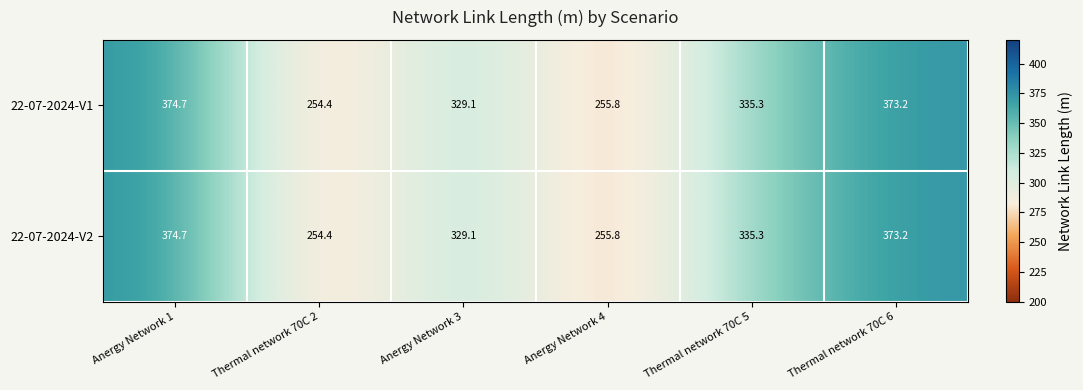

What is the sum of all 22-07-2024-V1 values?

1922.5